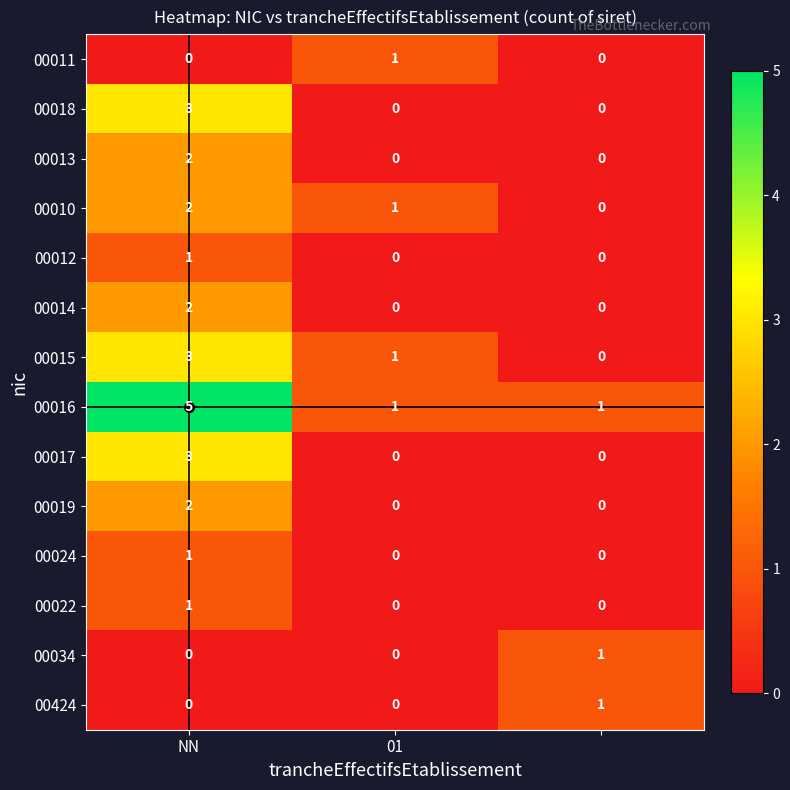

What is the sum of all 00010 values?

3